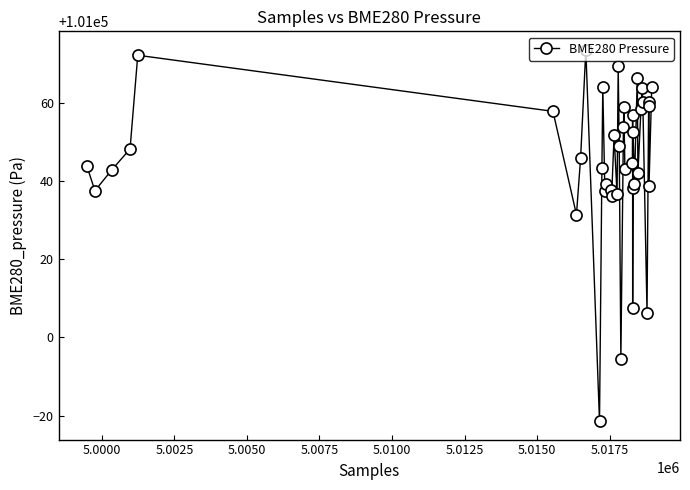

What is the difference between the second highest and minimum values?

93.6